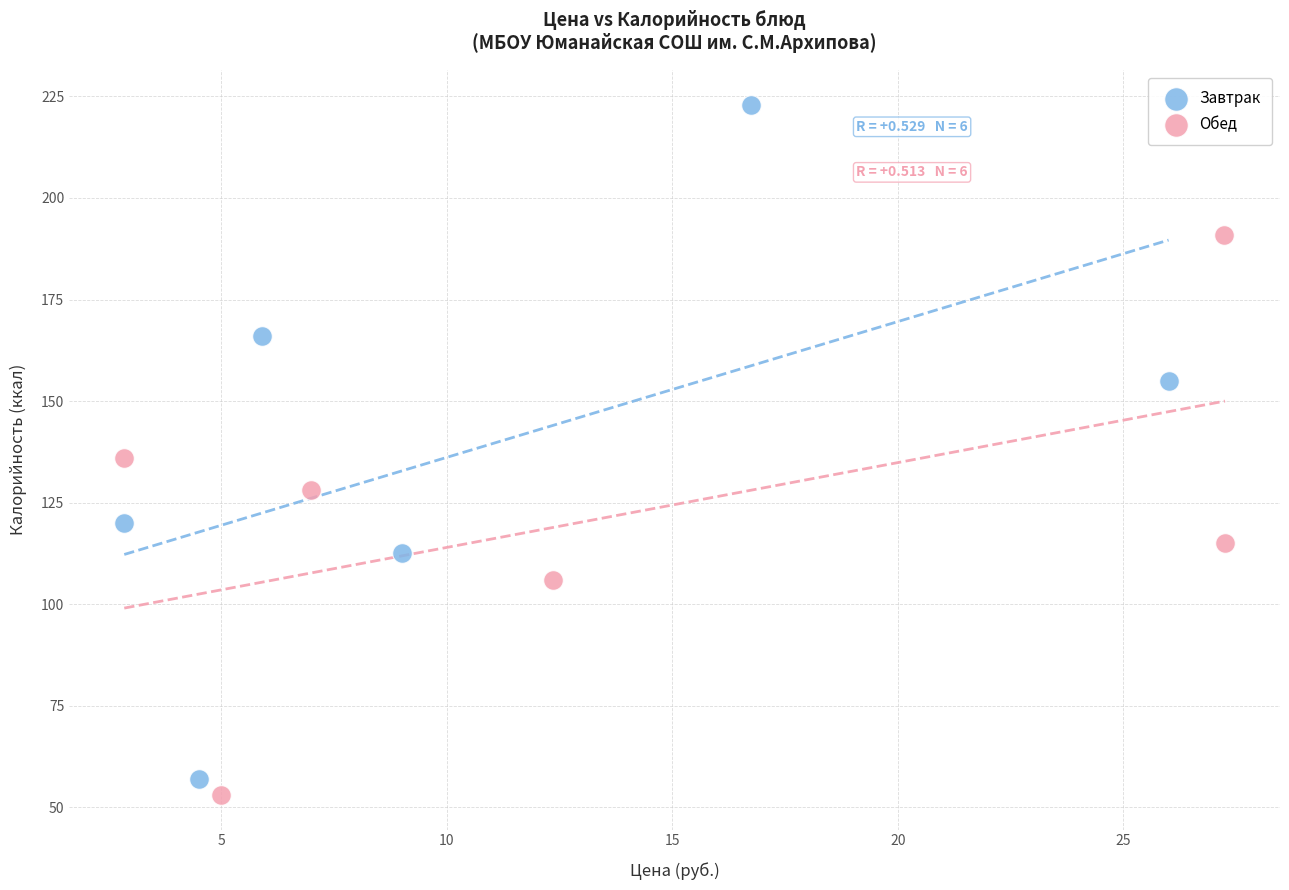

Which series has the widest spread of Y values?

Завтрак